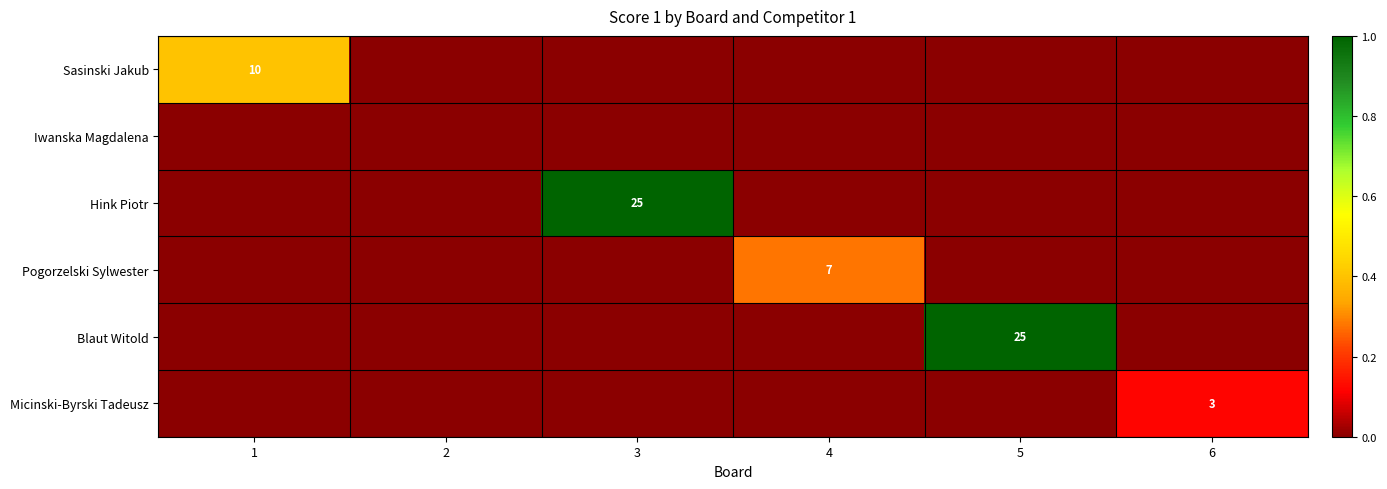

The Micinski-Byrski Tadeusz series shows 3 at 6. True or false?

True